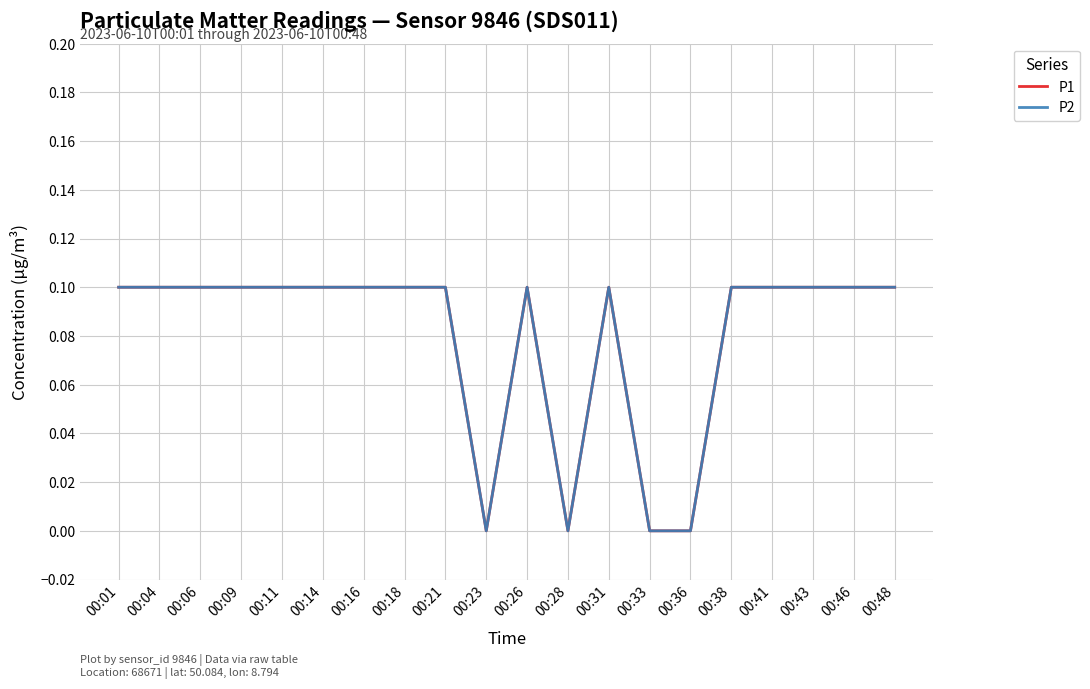

True or false: P2 and P1 cross at least once.

False